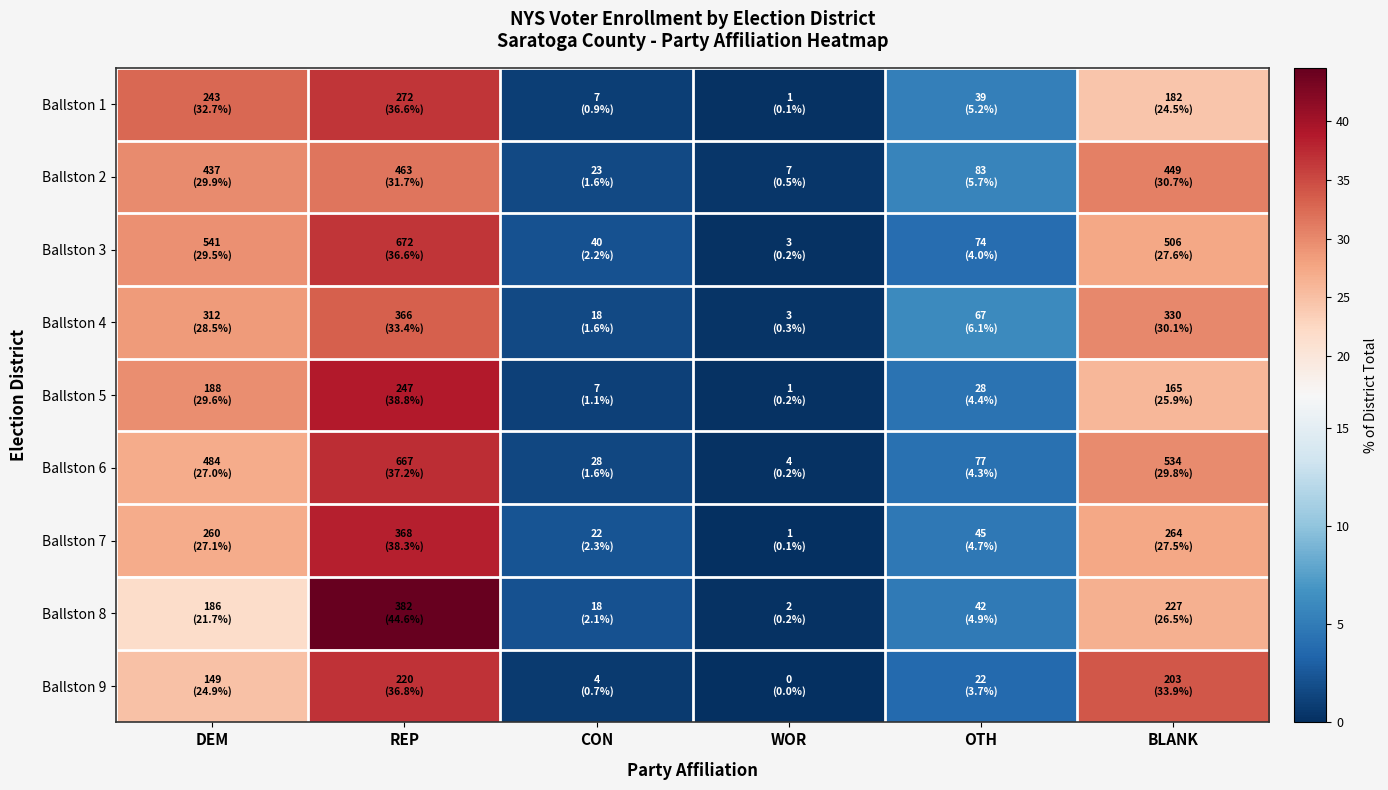

At how many categories does at least one series exceed 2?

5